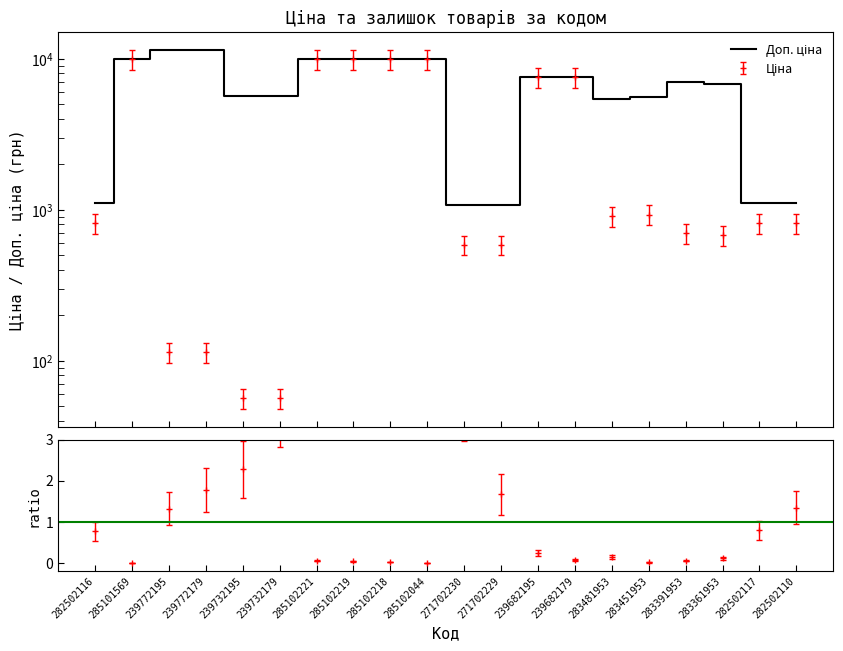

What is the value of the 19th point from the left?

1101.8